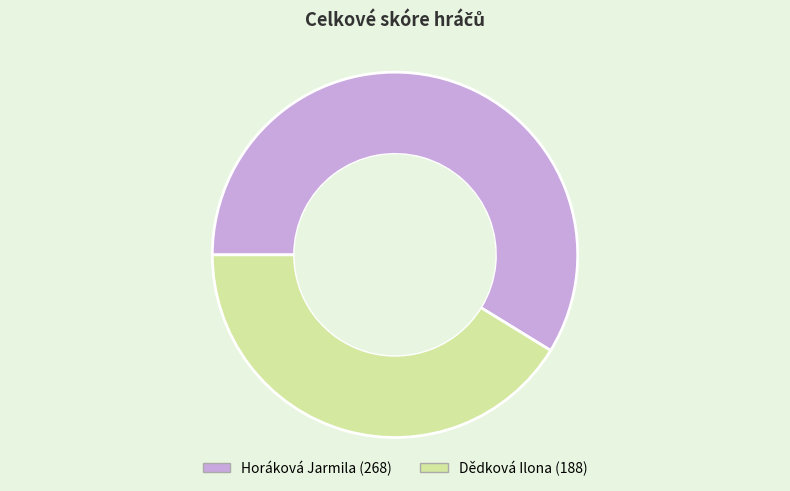

What is the ratio of the value at Dědková Ilona to the value at Horáková Jarmila?

0.7